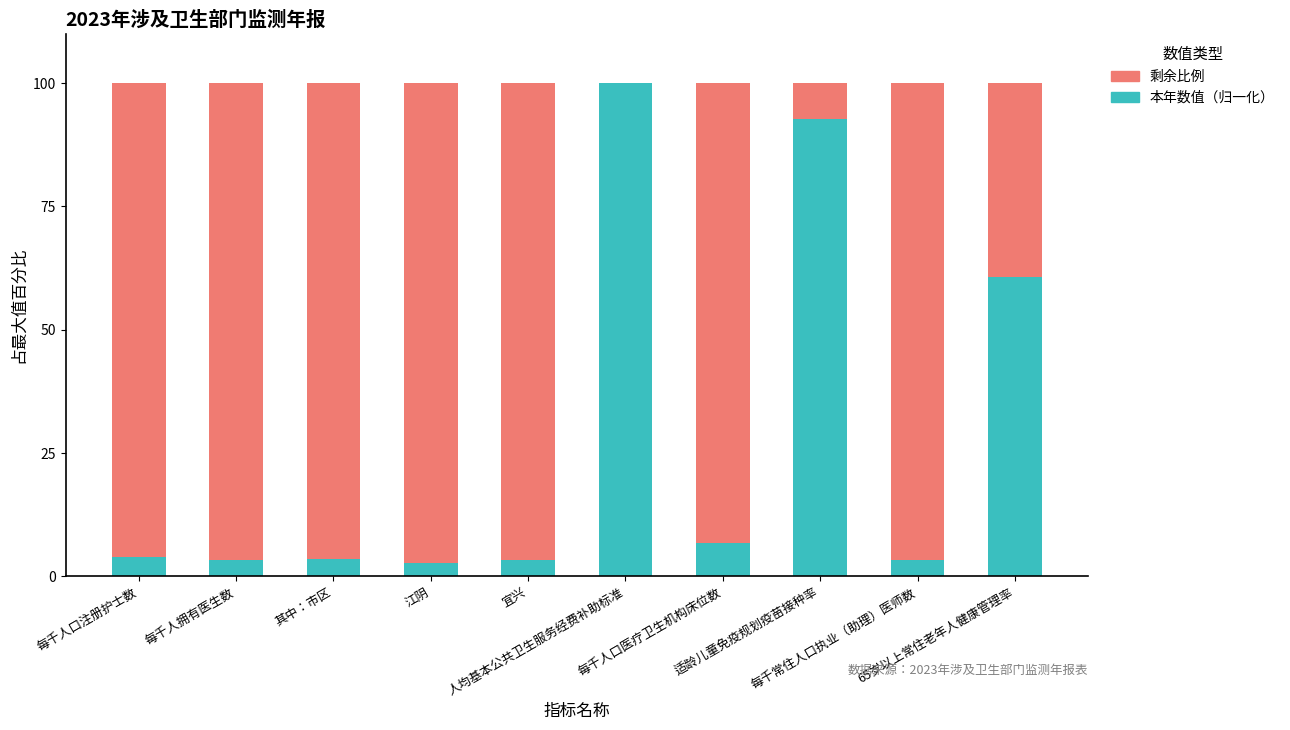

At which label is 本年数值（归一化） closest to 51?

65岁以上常住老年人健康管理率